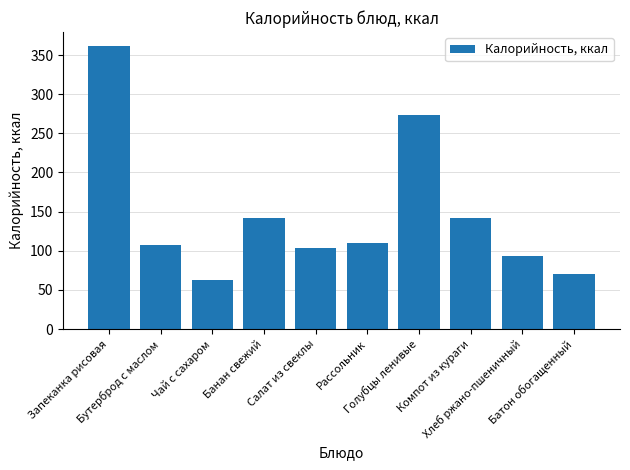

The value at Салат из свеклы is 157.9. True or false?

False